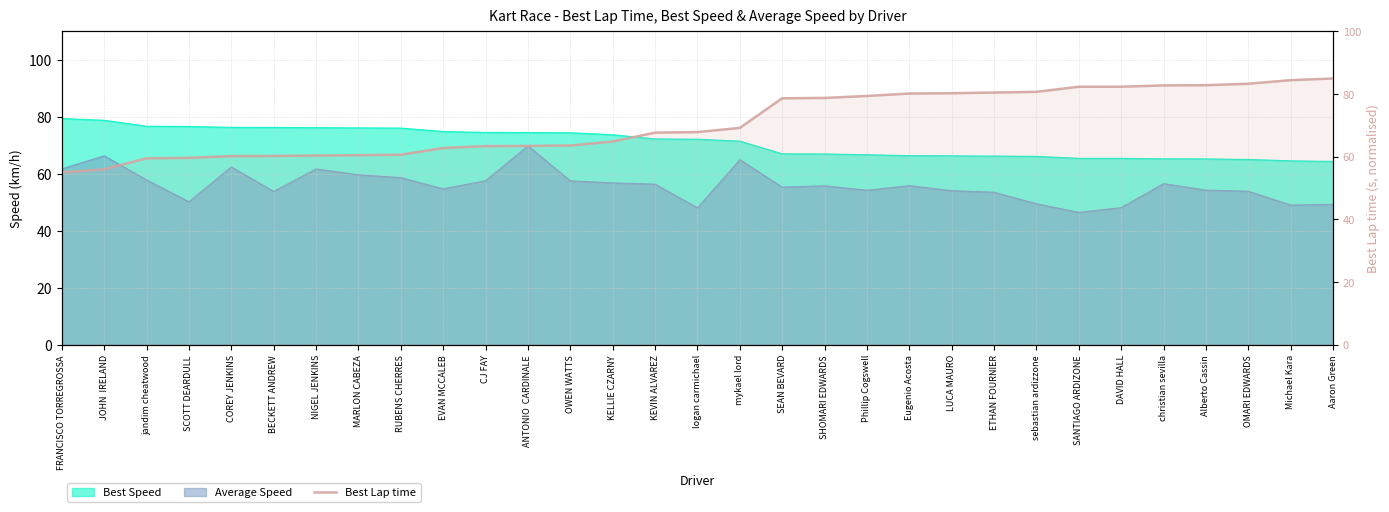

What is the greatest value displayed?

85.0